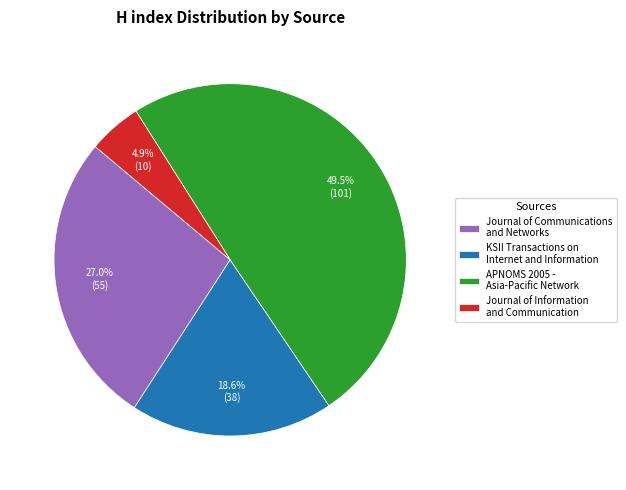

Is there any slice that represents more than half of the pie?

No